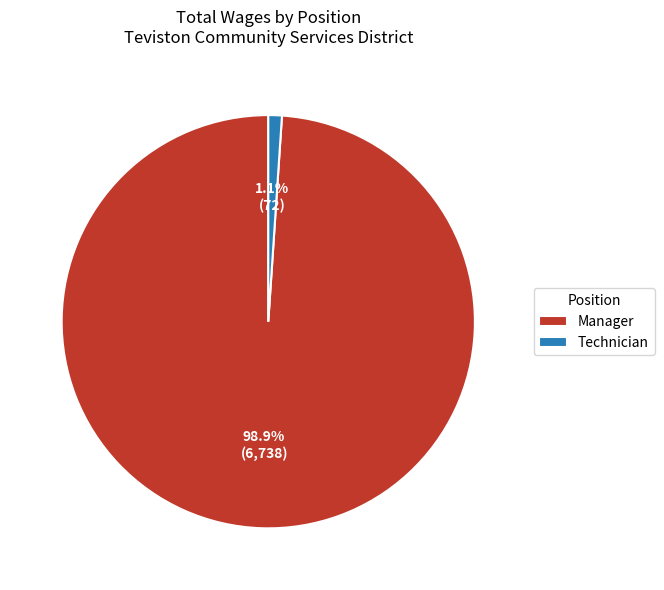

True or false: Manager accounts for 99% of the total.

True